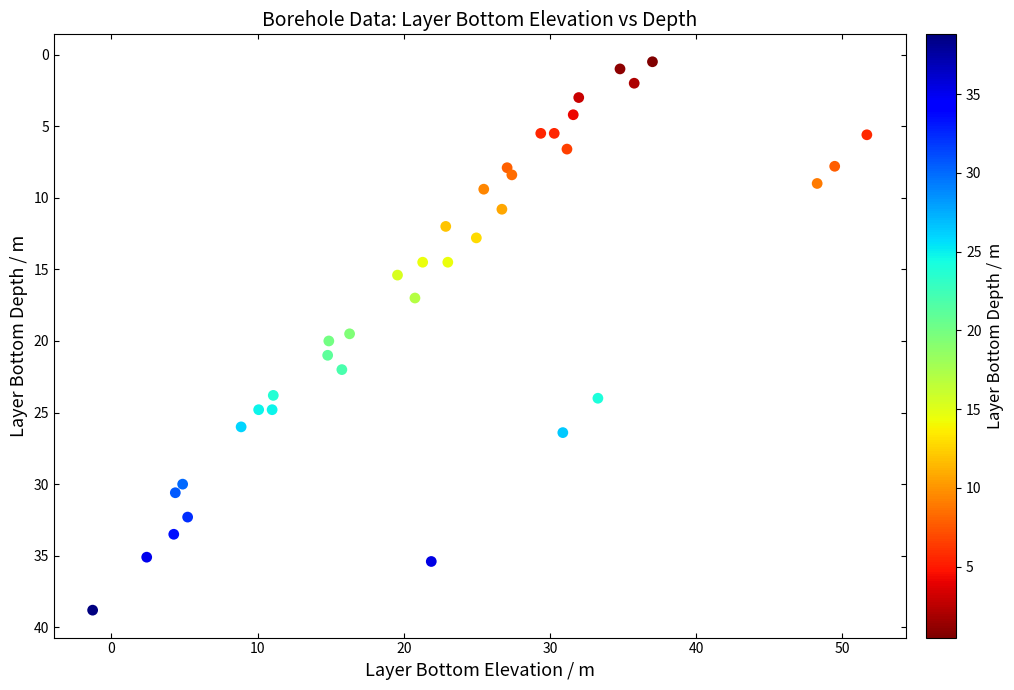

What Y value in the scatter plot is closest to 19?

19.5